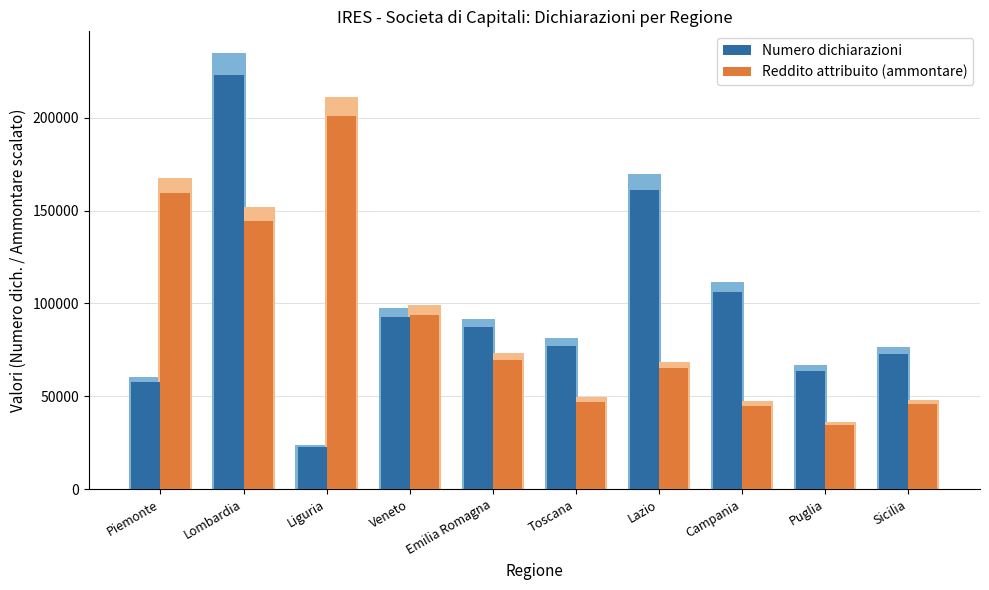

At Sicilia, list the series in order from largest to smallest.

Numero dichiarazioni, Reddito attribuito (ammontare)